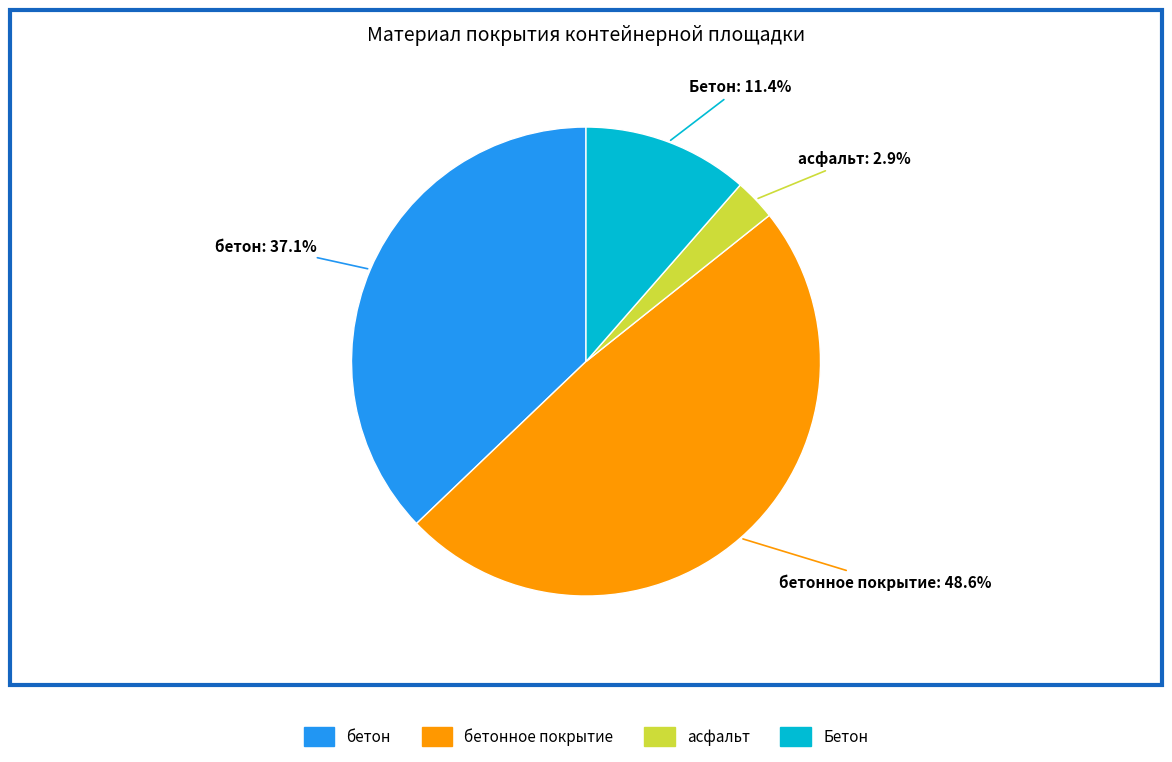

How many slices are in this pie chart?

4